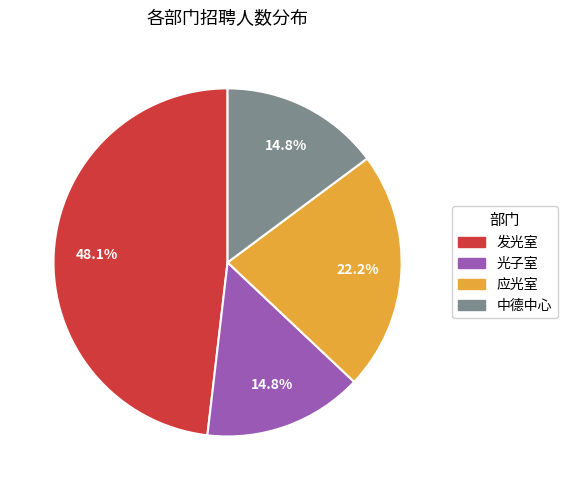

To the nearest percent, what is the combined percentage of 发光室 and 光子室?

63%